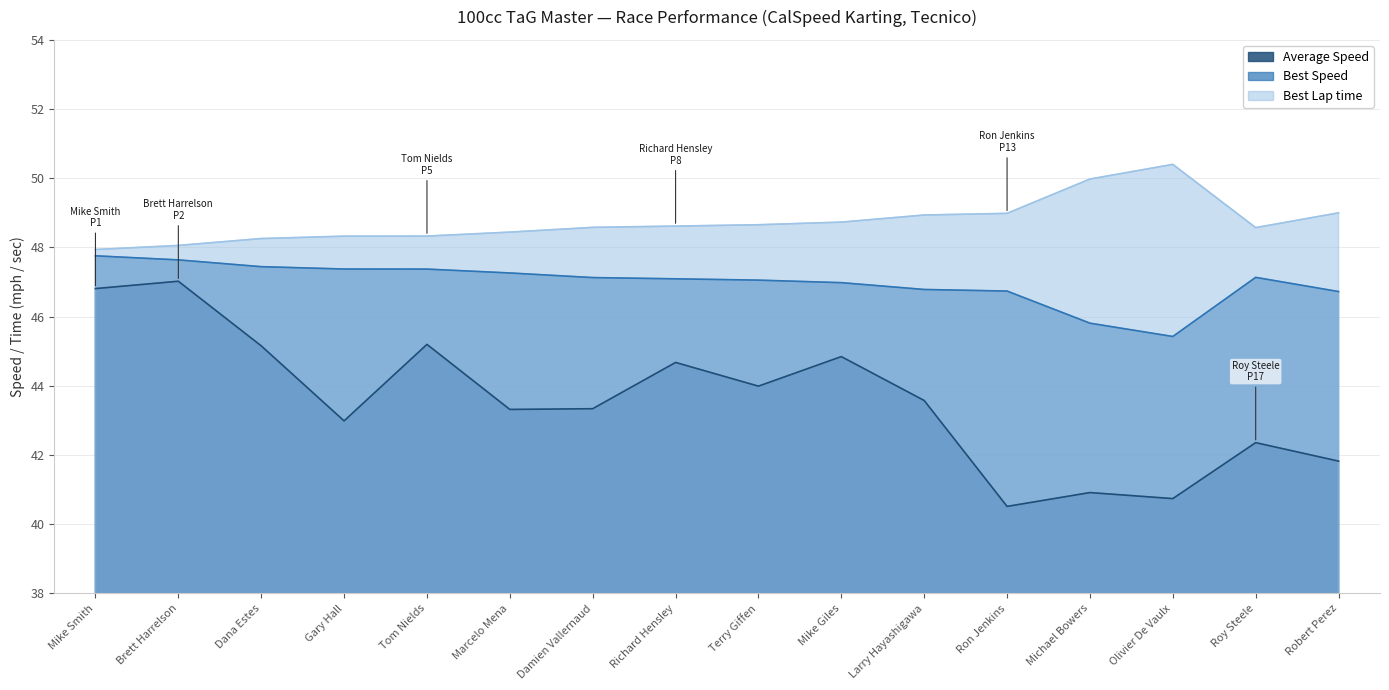

How many lines are shown in the chart?

3